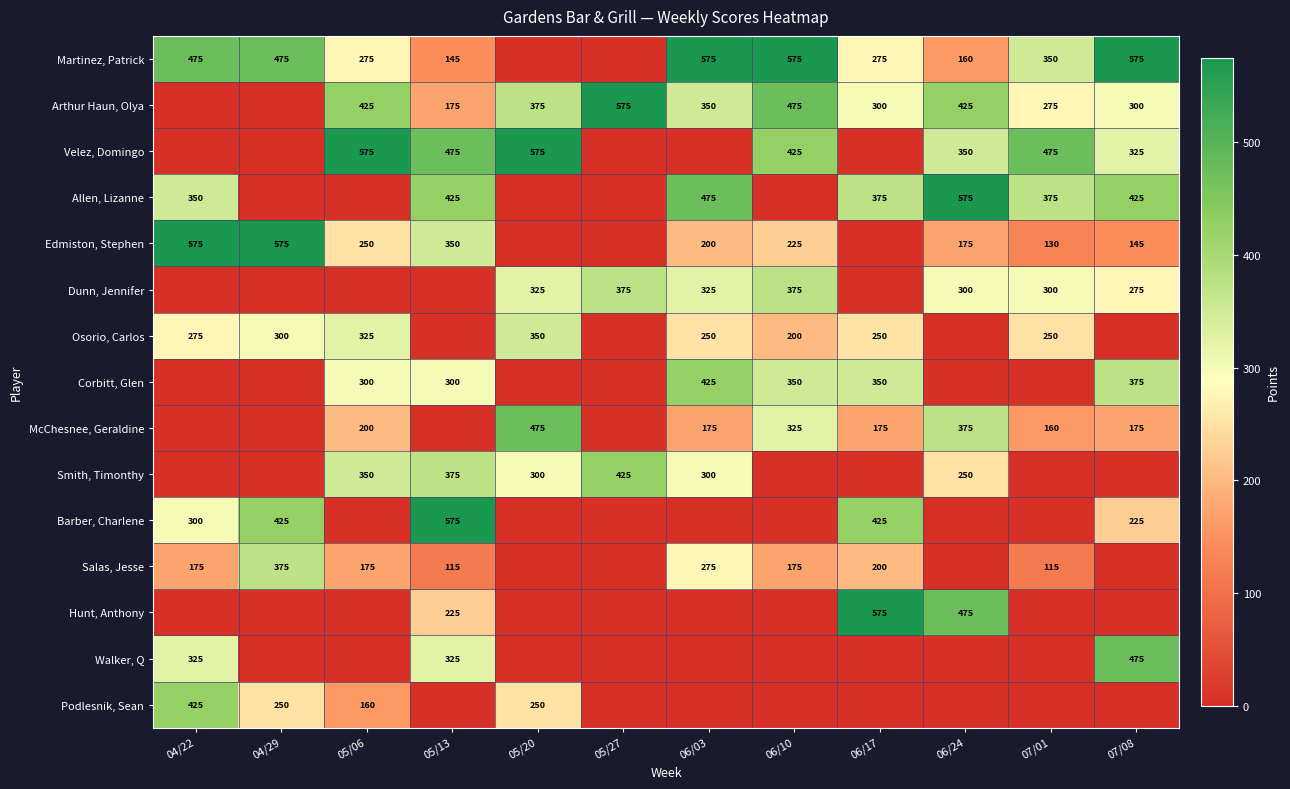

The Podlesnik, Sean series shows 411 at 05/20. True or false?

False